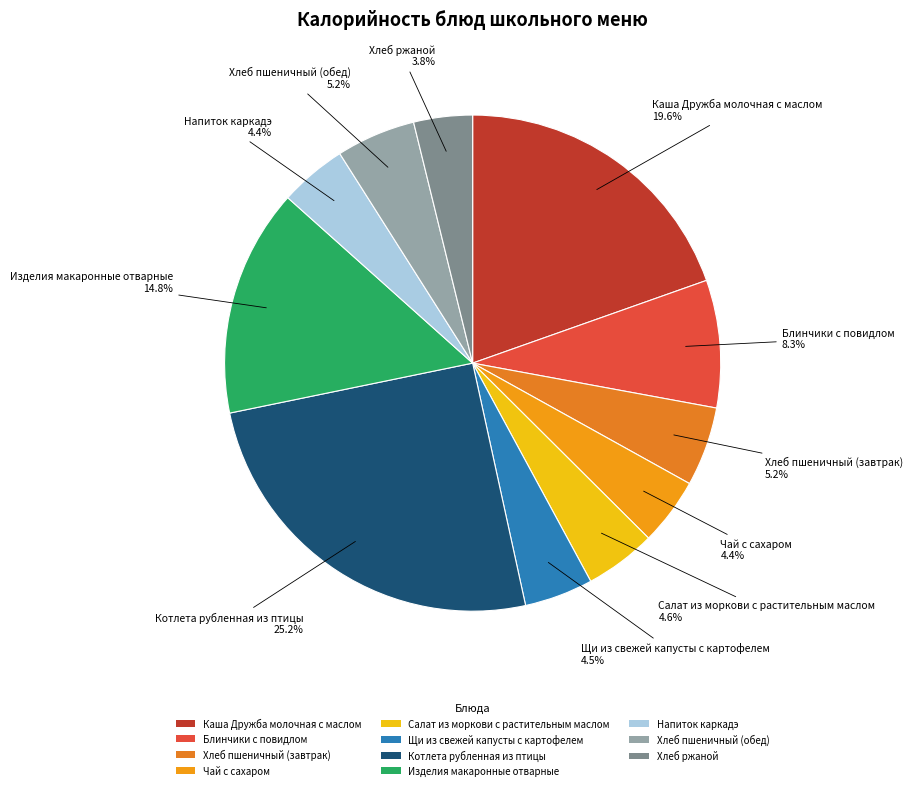

How much of the chart is everything except Салат из моркови с растительным маслом?

95.4%